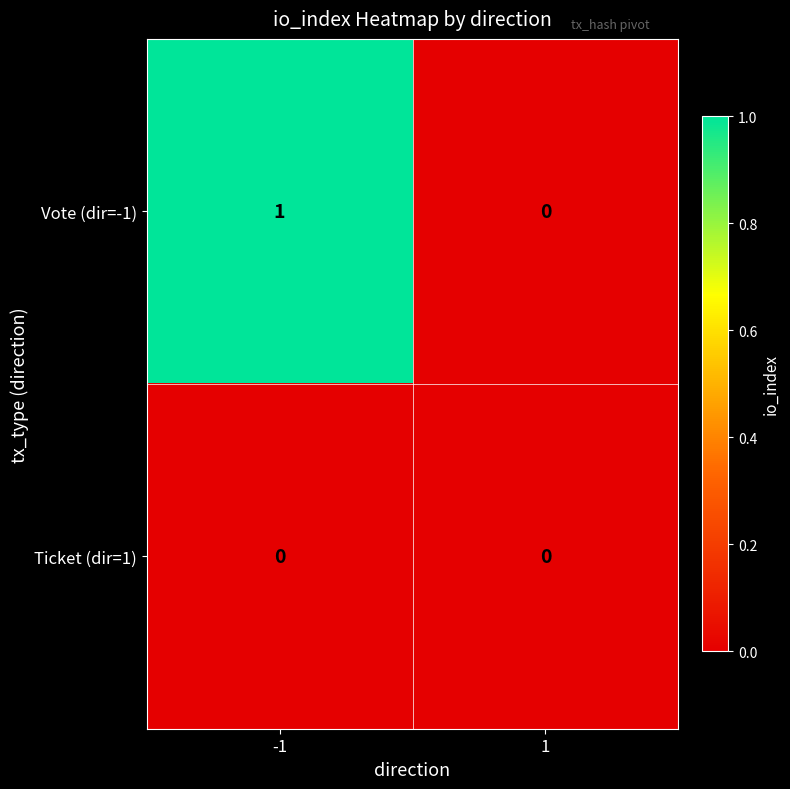

Which series changed the most between -1 and 1?

Vote (dir=-1)